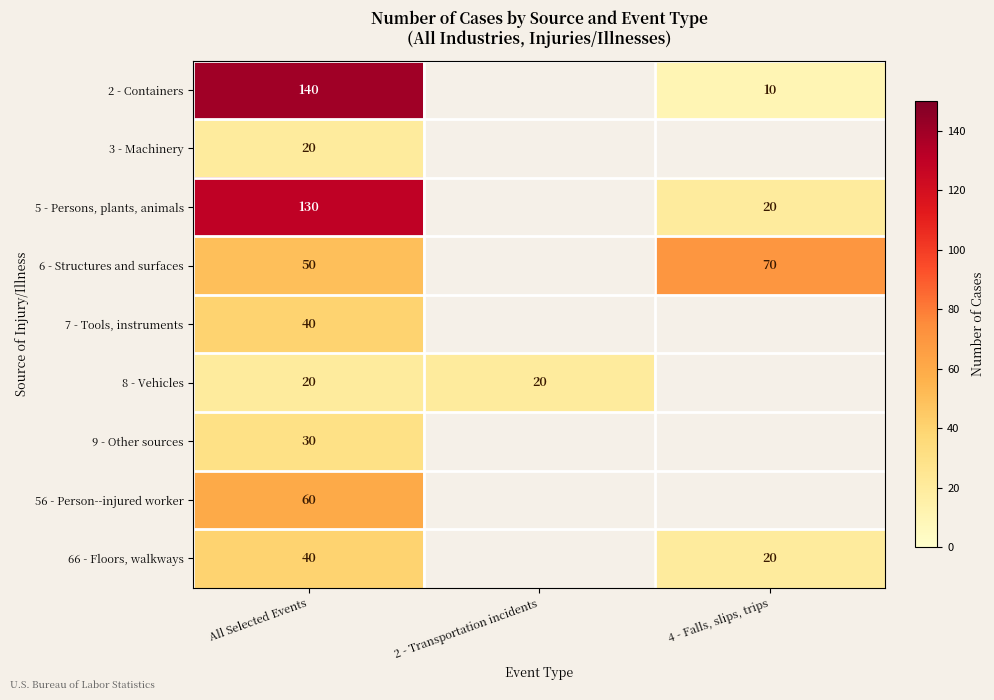

True or false: 6 - Structures and surfaces has a value of 103 at 4 - Falls, slips, trips.

False